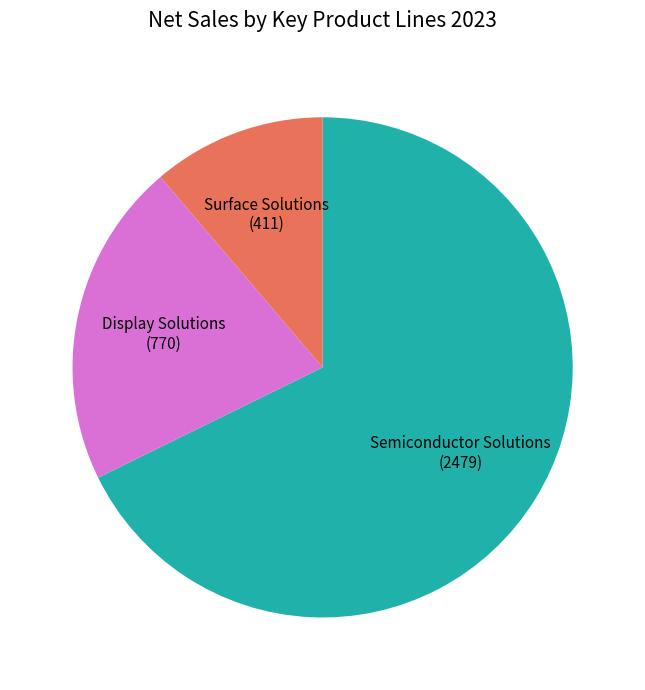

Which has a higher value, Display Solutions or Semiconductor Solutions?

Semiconductor Solutions